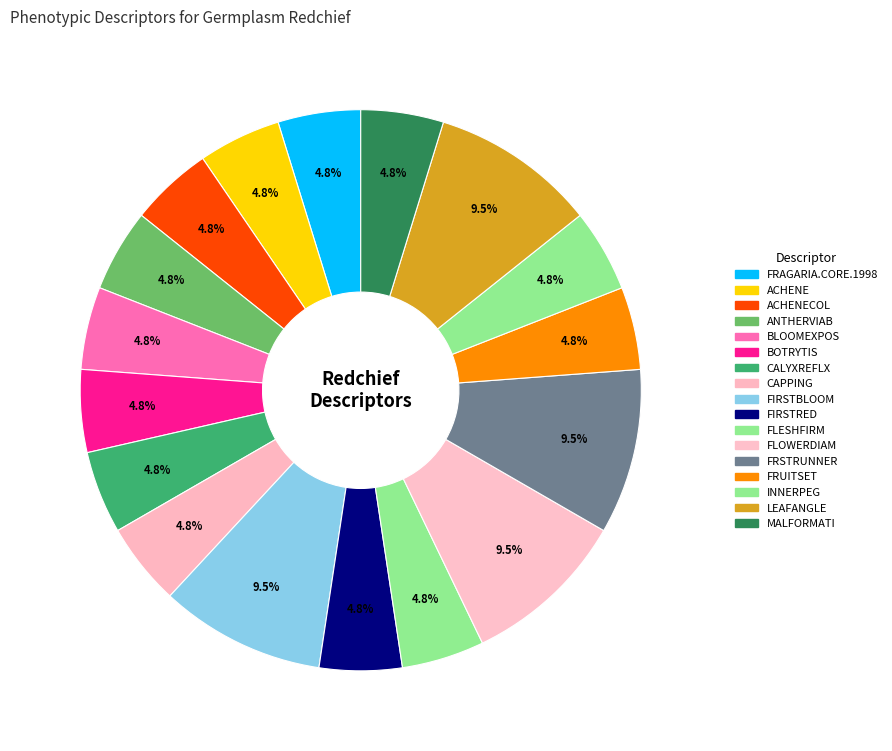

How many slices are in this pie chart?

17